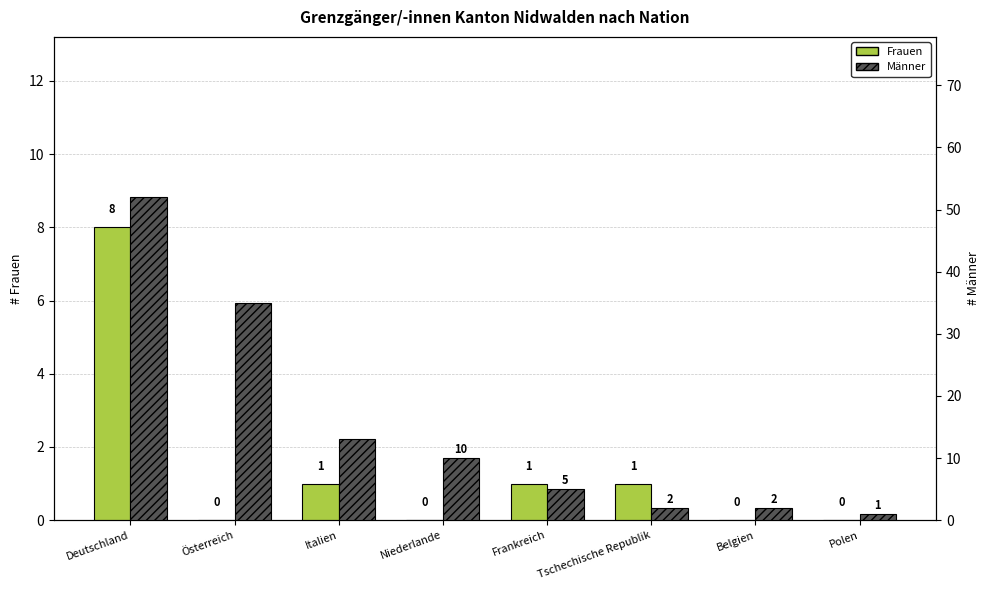

Rank the series by their maximum value, from lowest to highest.

Frauen, Männer